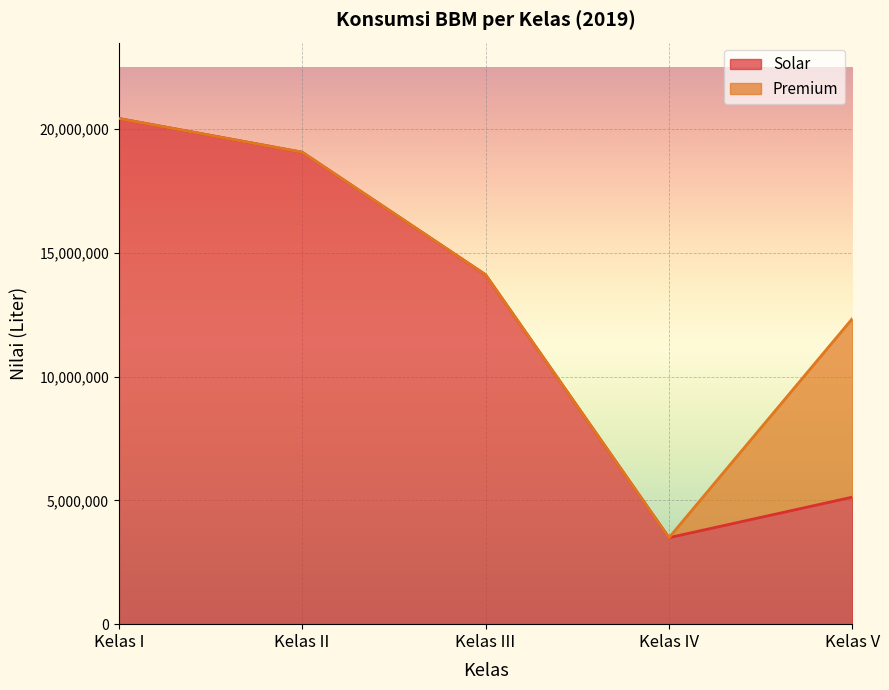

Which has a higher value, Kelas IV or Kelas III?

Kelas III